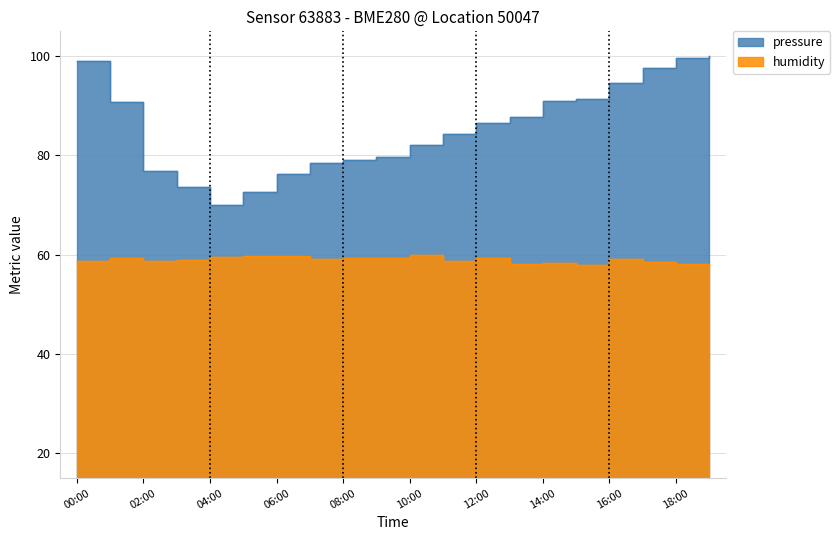

The humidity series shows 60.0 at 10:00. True or false?

True